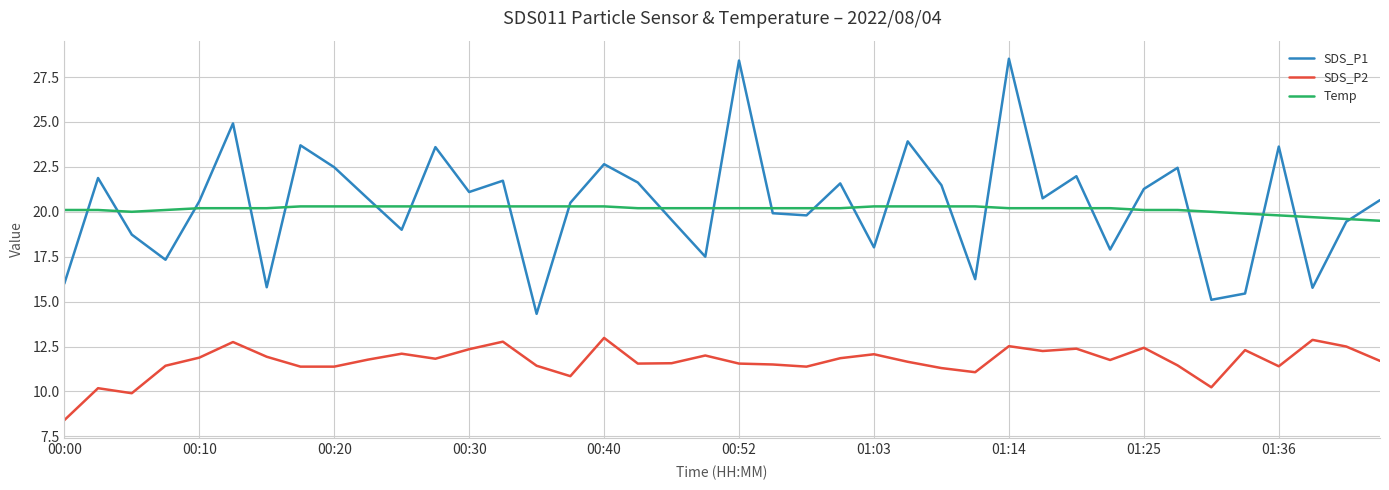

What is the greatest value displayed?

28.5